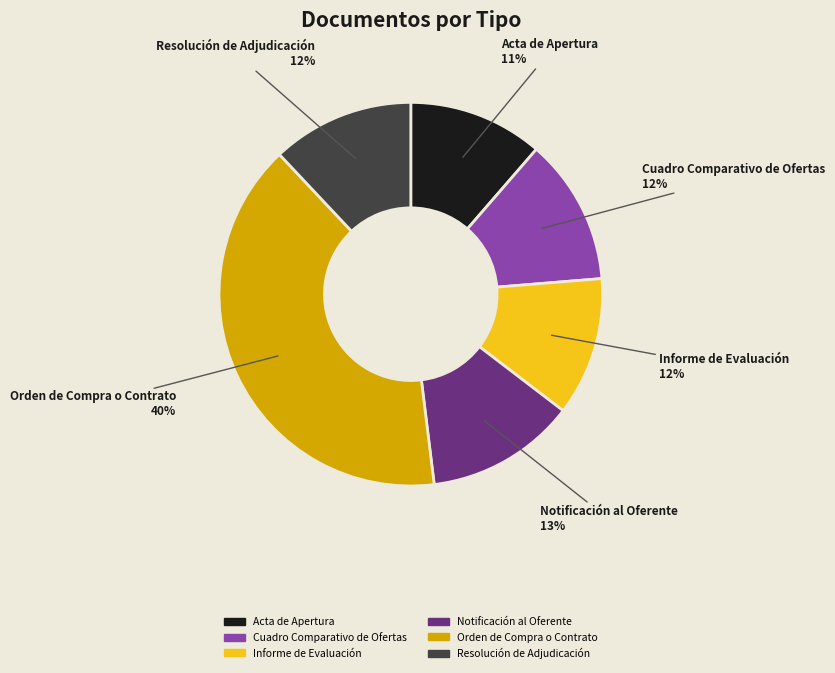

To the nearest percent, what is the combined percentage of Resolución de Adjudicación and Acta de Apertura?

23%